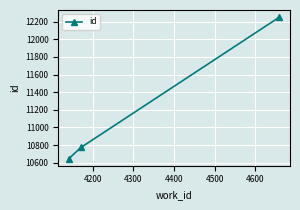

Reading left to right, extract all data points from this chart.

10646	10773	12252